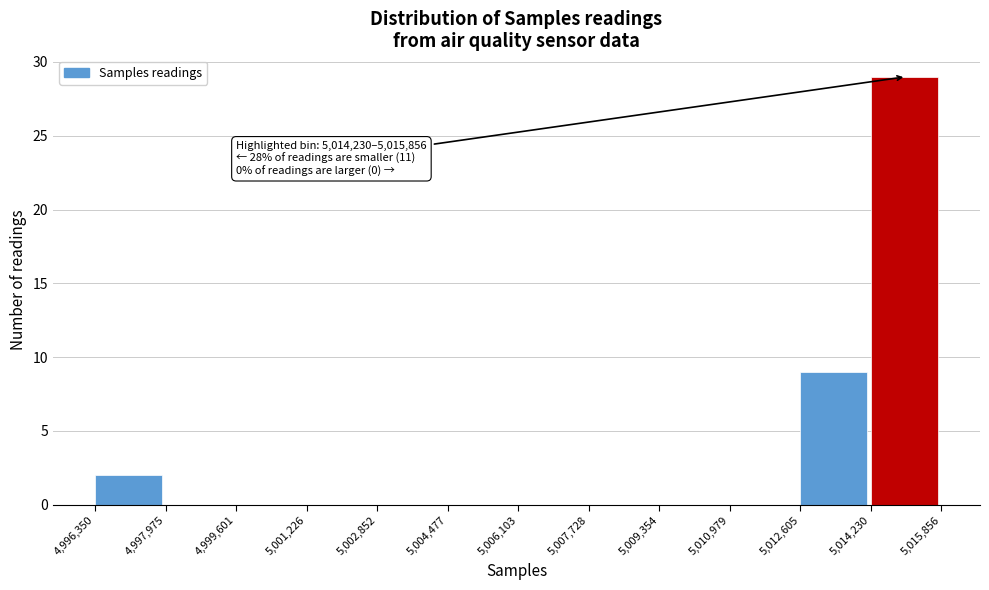

Which range on the x-axis has the tallest bar?

5,014,230 to 5,015,856